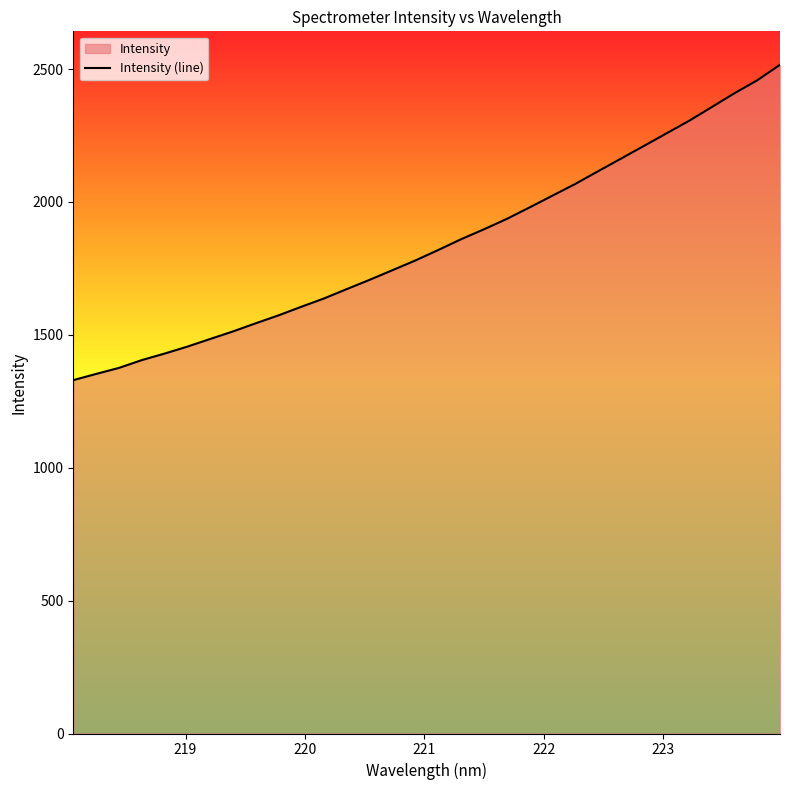

True or false: there are more than 1 points higher than both neighbors.

False